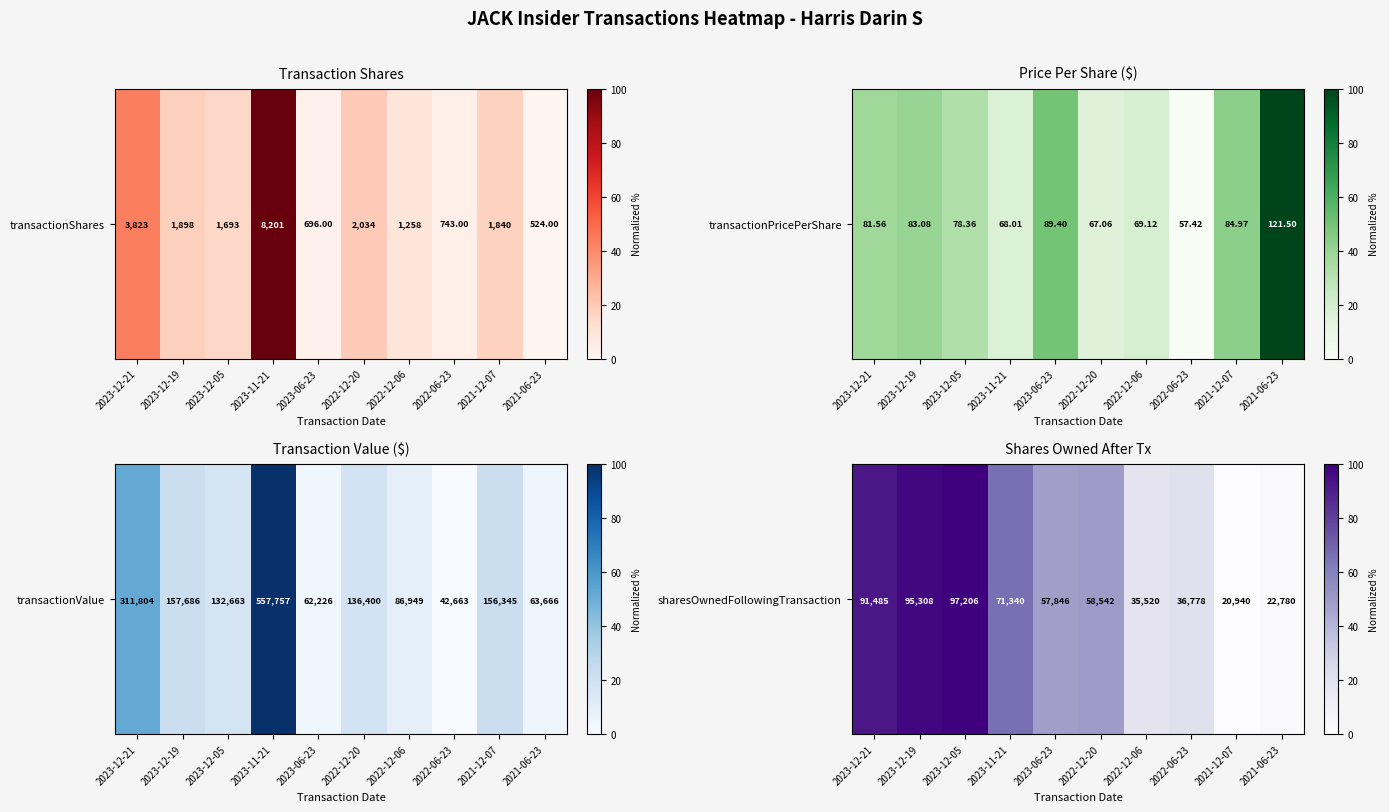

What is the change in value from 2023-12-21 to 2022-06-23?

-71.7